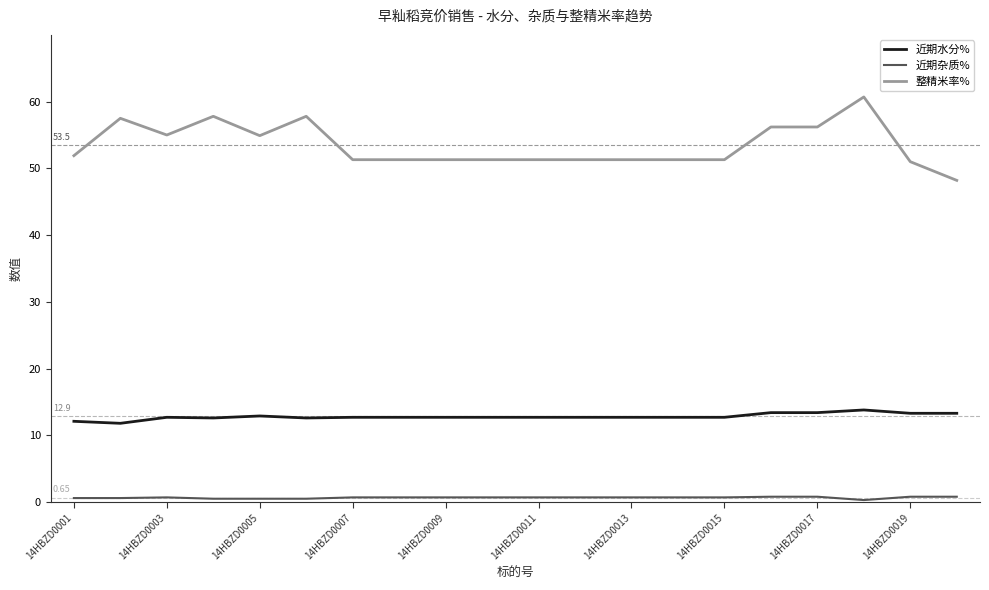

What is the difference between the maximum and minimum values in the 整精米率% series?

12.5